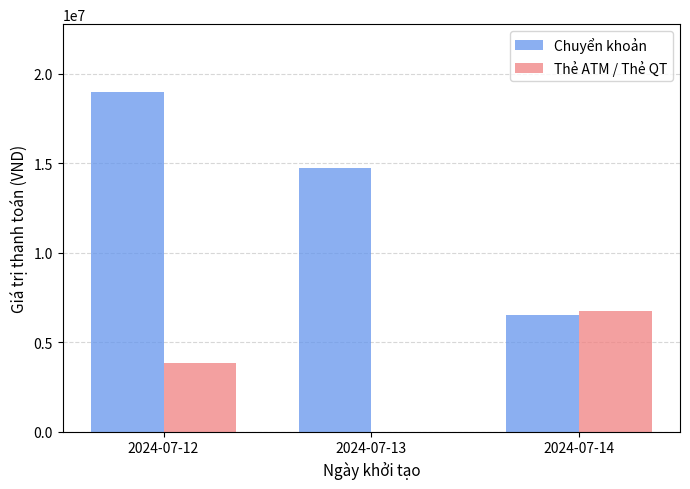

What is the greatest value displayed?

18963000